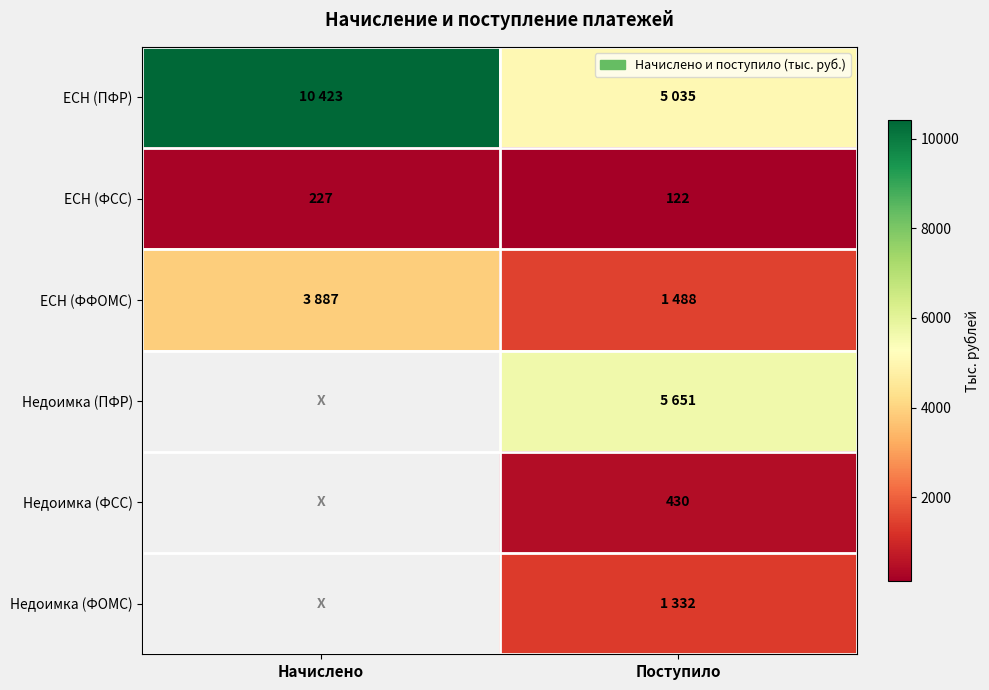

Is it true that ЕСН (ФСС) equals 227 at Начислено?

True